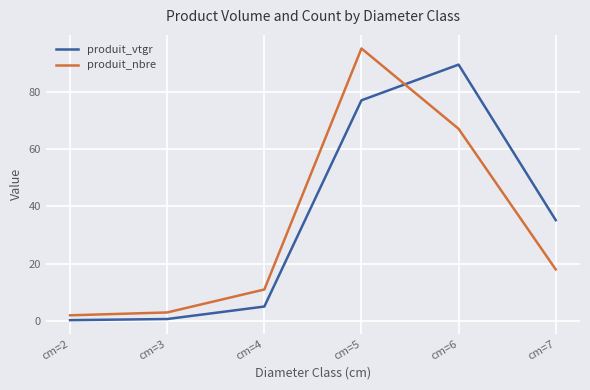

Is the value of produit_vtgr at cm=3 greater than the value of produit_nbre at cm=5?

No